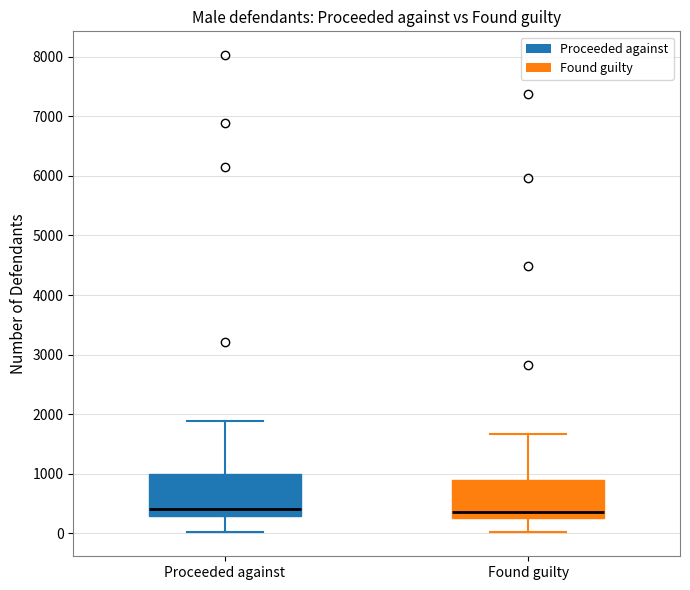

Reading left to right, transcribe this box plot: for each box, give where its median line is, the range the box spans, and where its two whiskers end, as read against the y-axis. The values are not printed on the chart, so give them approximately, as read against the axis.

Proceeded against: median 400, box 300 to 1000, whiskers 0 to 1900
Found guilty: median 400, box 300 to 900, whiskers 0 to 1700